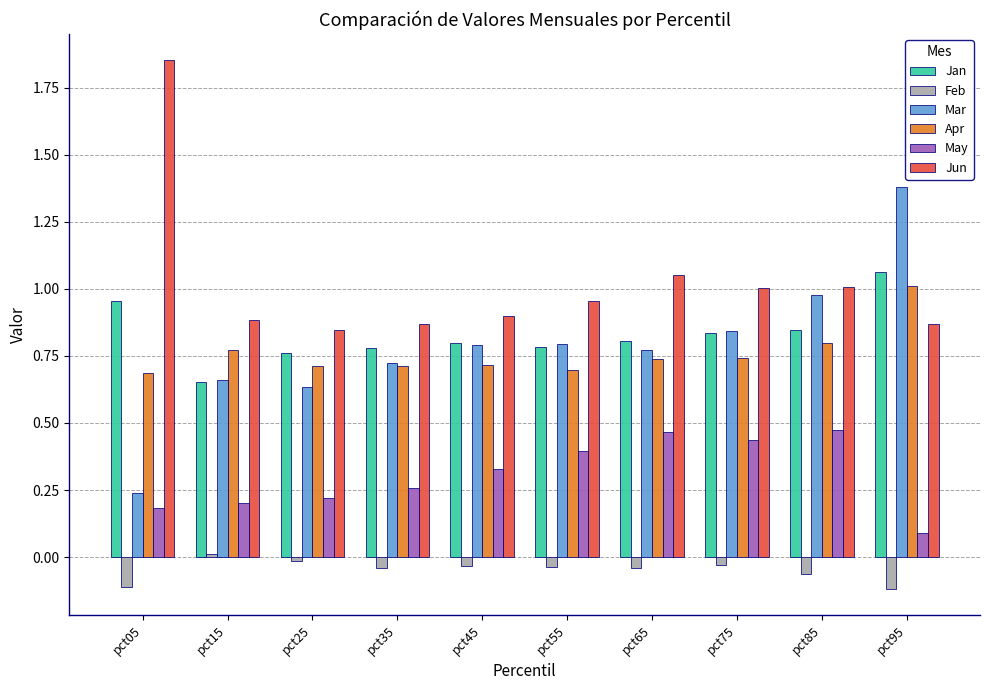

What is the total value across all series at pct05?

3.8